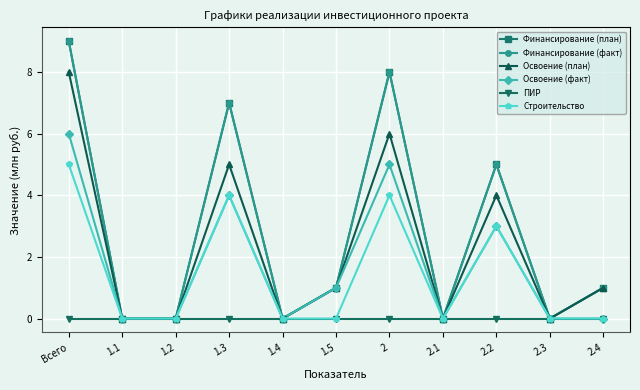

Does the chart have visible grid lines?

Yes